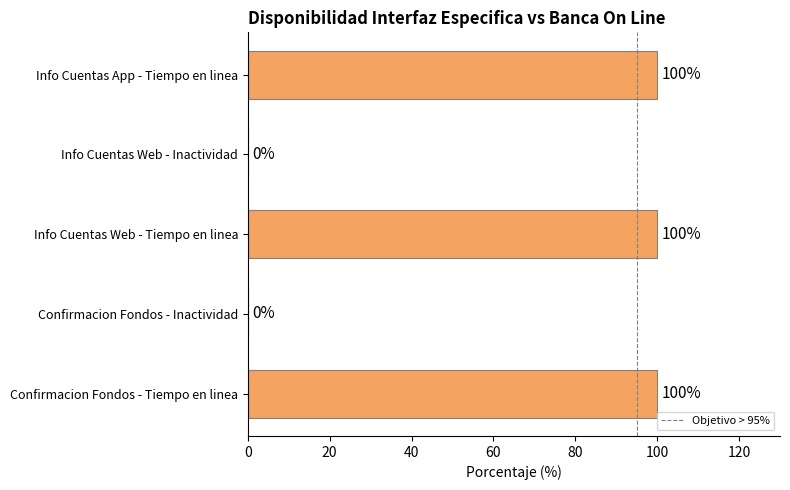

What is the maximum value shown in the chart?

100